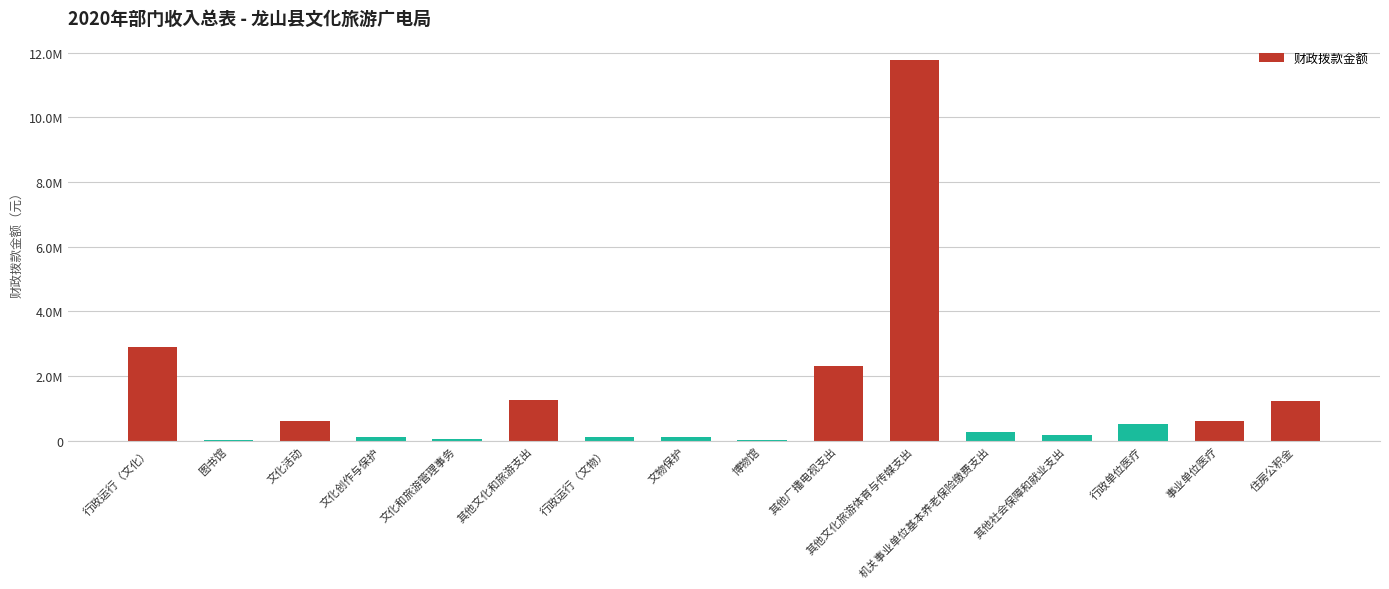

Are the bars horizontal?

No